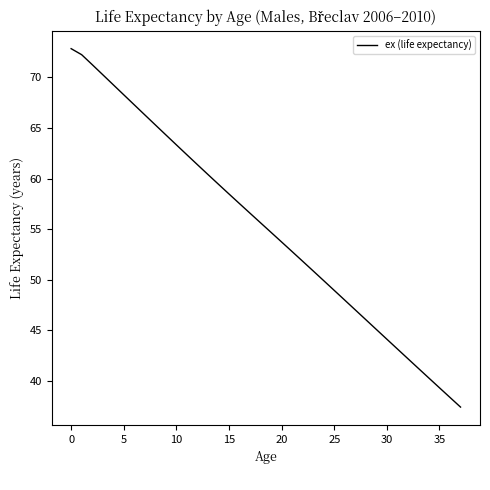

What is the difference between the maximum and minimum values?

35.4